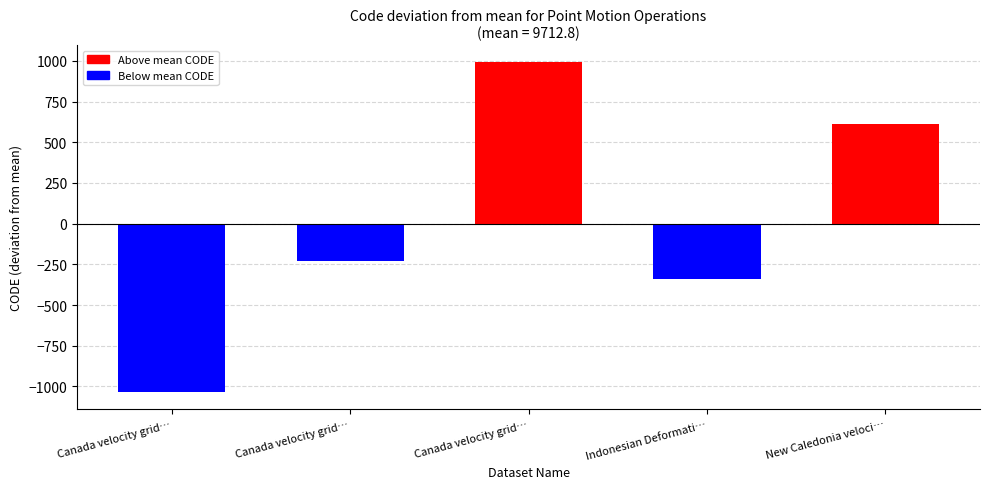

List the labels in order of value, largest first.

Canada velocity grid v8, New Caledonia velocity model 2015, Canada velocity grid v7, Indonesian Deformation Model 2020, Canada velocity grid v6